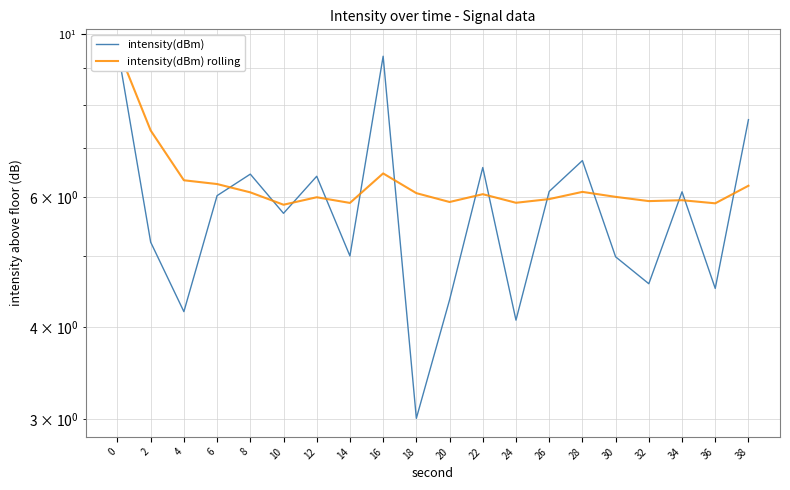

The intensity(dBm) series shows 6.5 at 24. True or false?

False